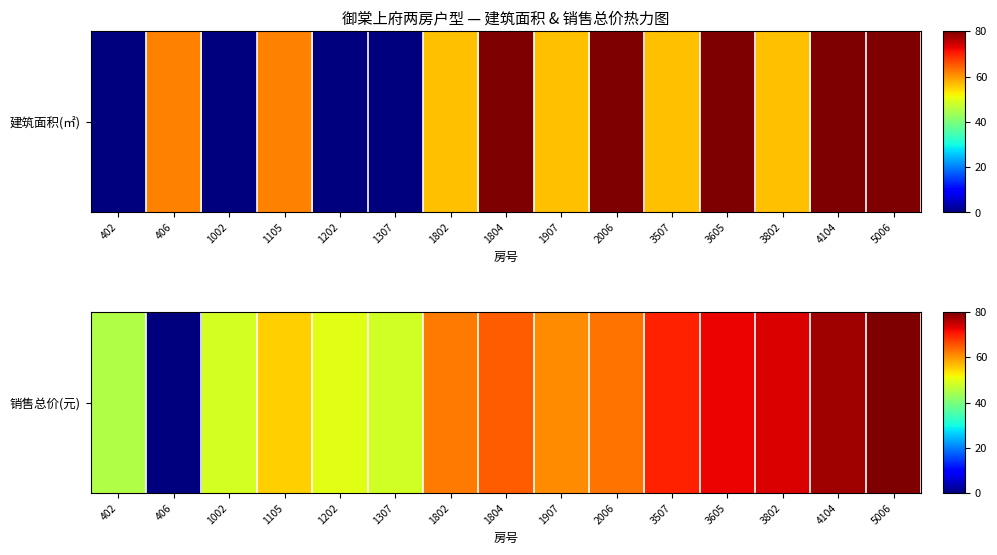

How many values are below 62?

7